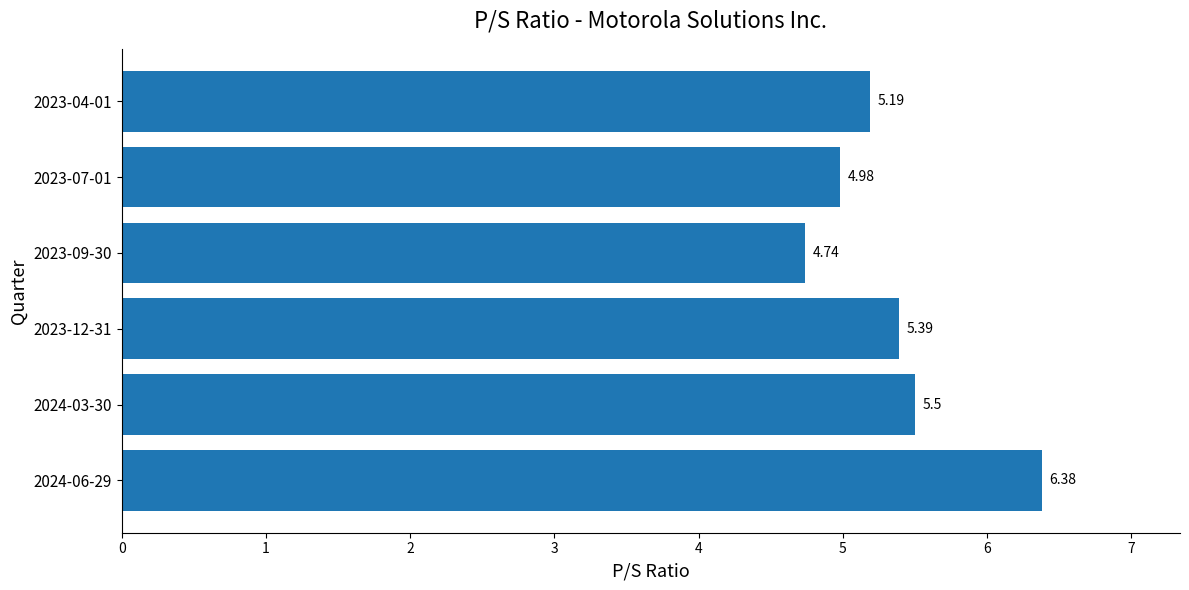

What is the average value?

5.4